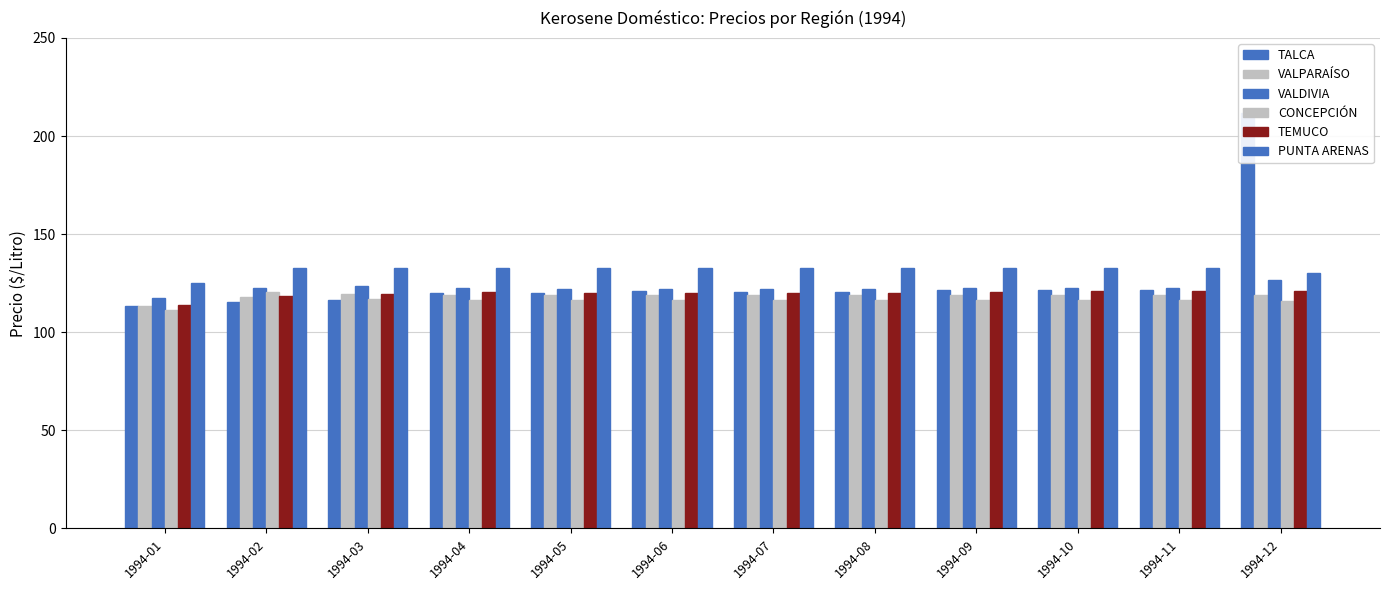

What is the value of the CONCEPCIÓN bar at the 5th from the left?

116.4